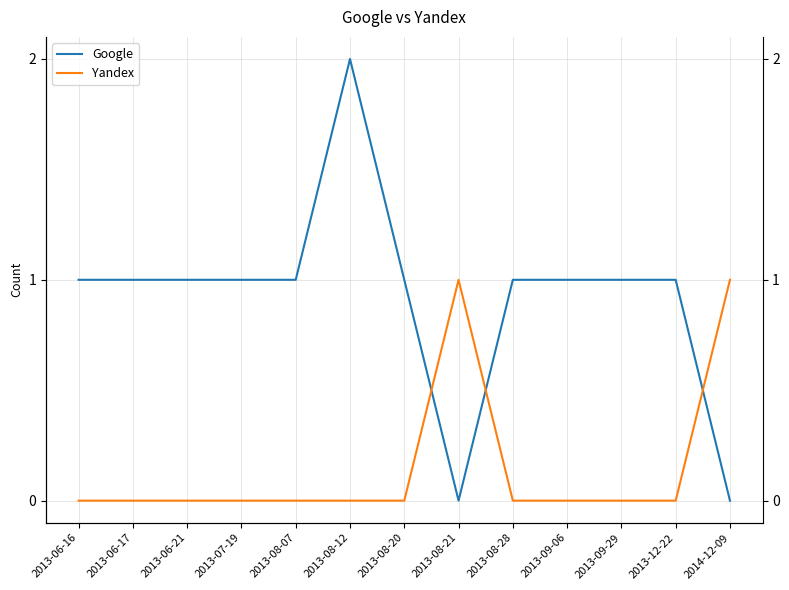

Which series has the largest range (max minus min)?

Google